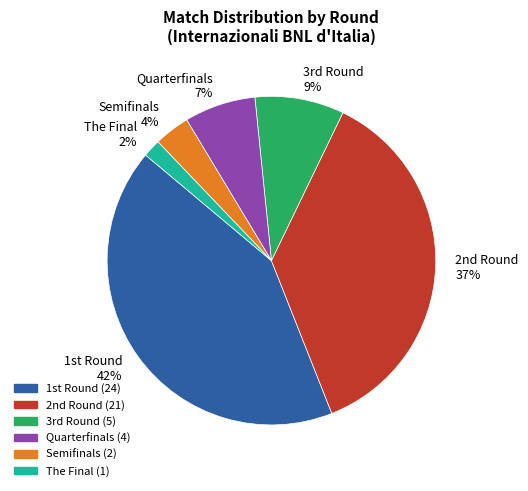

The Semifinals 4% slice represents 4% of the pie. True or false?

True